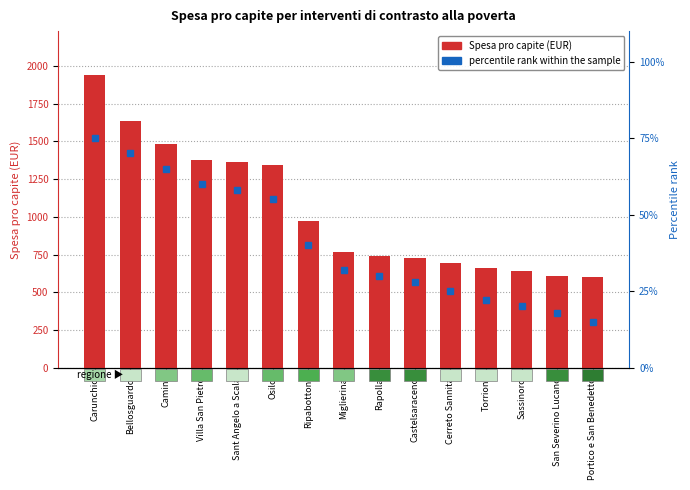

What are all the series names shown in the legend?

Spesa pro capite (EUR), percentile rank within the sample